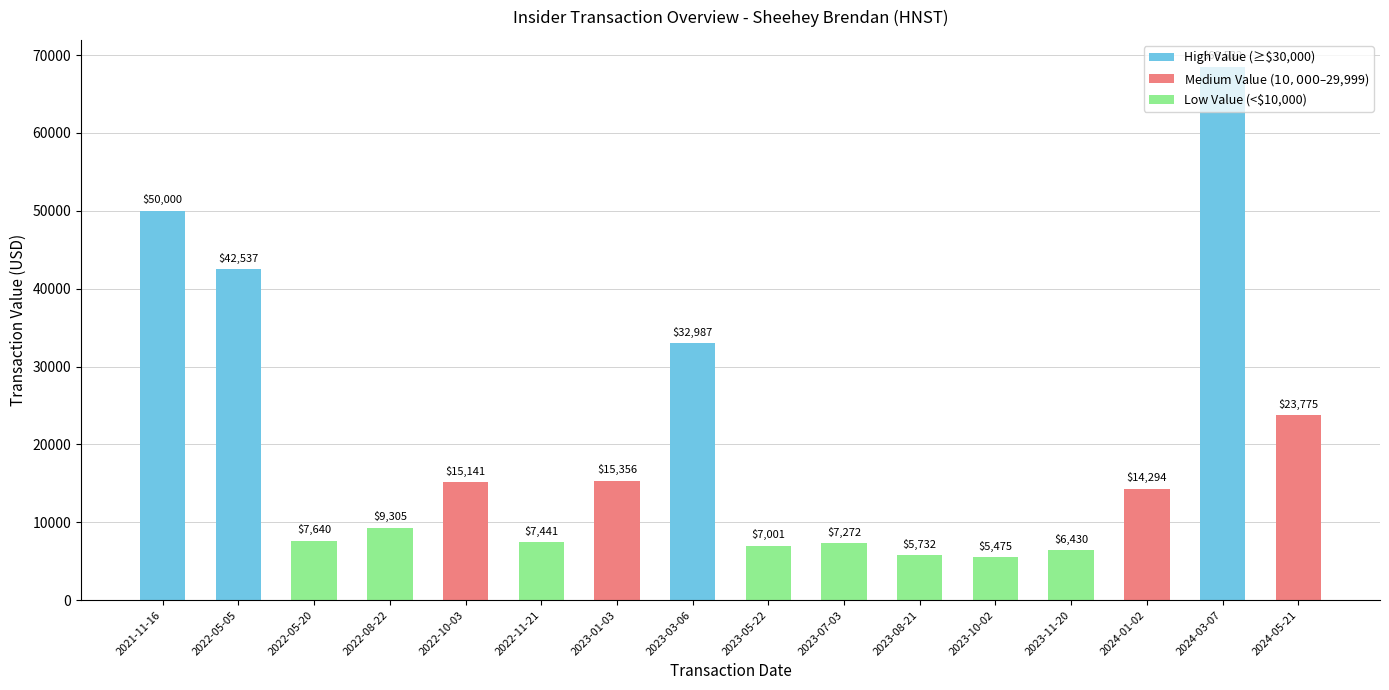

What is the difference between the maximum and minimum values?

63057